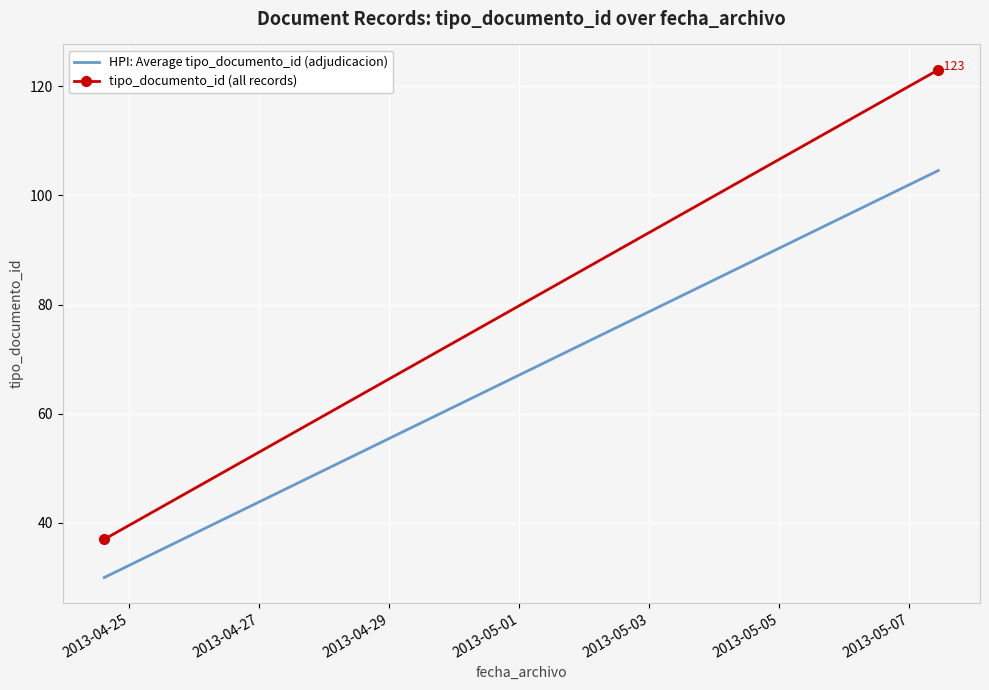

The HPI: Average tipo_documento_id (adjudicacion) series shows 30.0 at 2013-04-25. True or false?

True